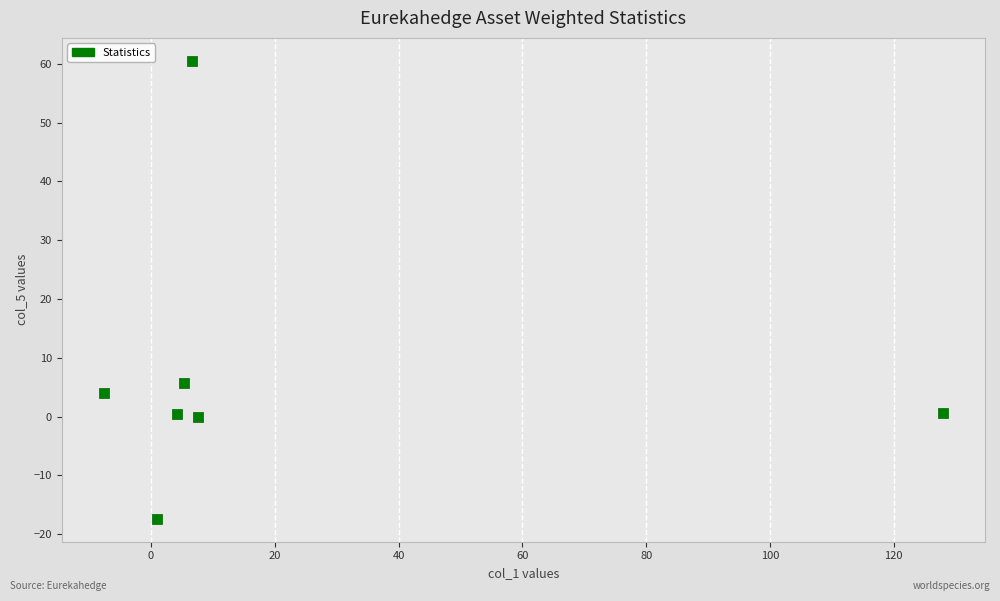

What Y value in the scatter plot is closest to 21?

5.7